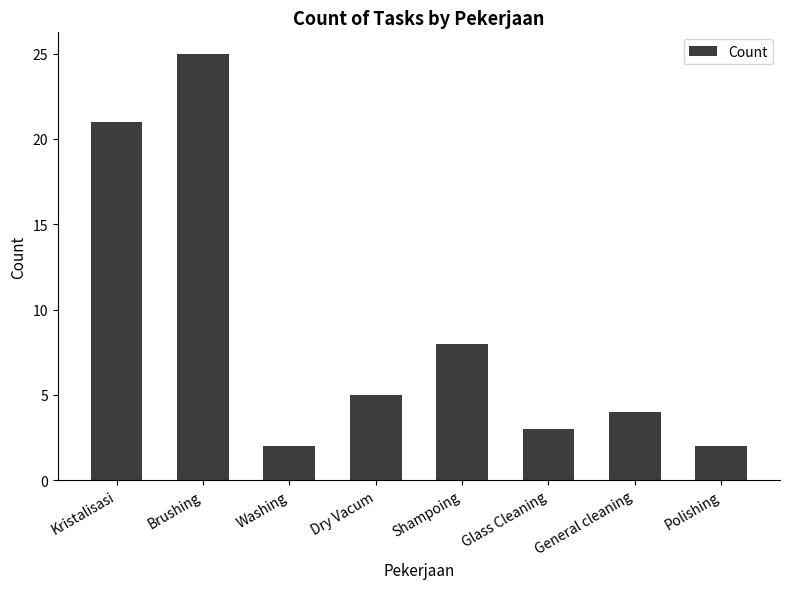

Approximately how many times larger is the value at Shampoing compared to Dry Vacum?

1.6